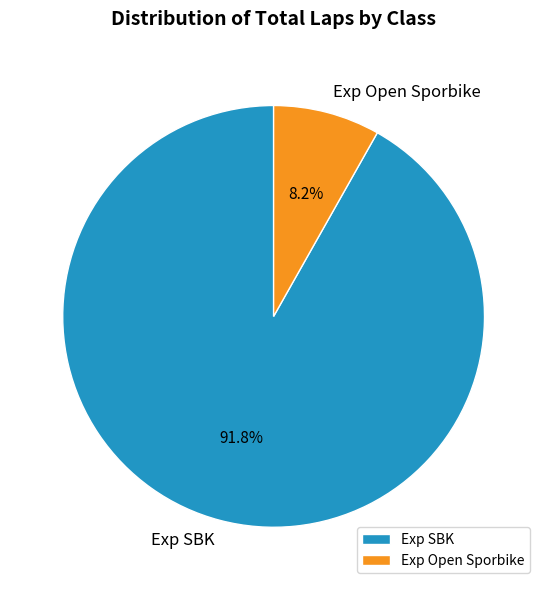

What is the smallest slice in the pie chart?

Exp Open Sporbike